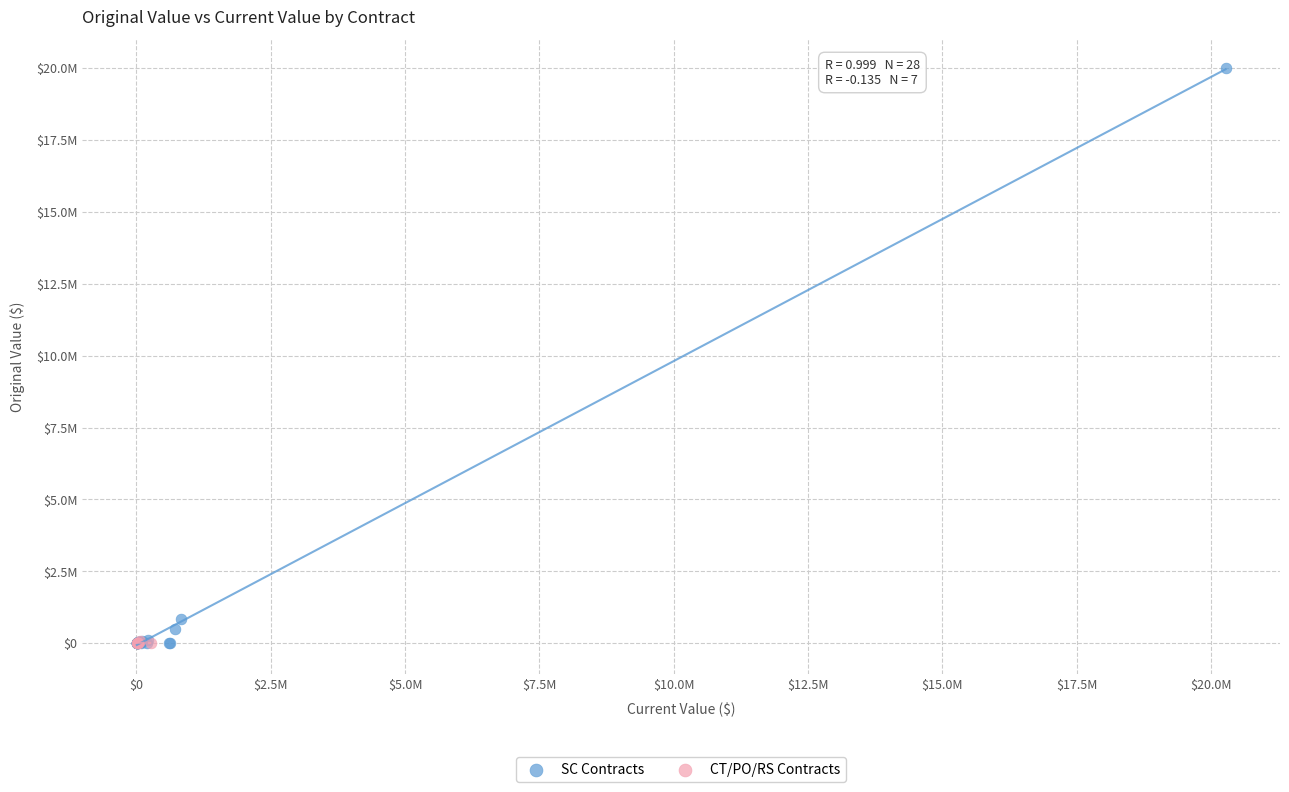

Which series has the widest spread of Y values?

SC Contracts